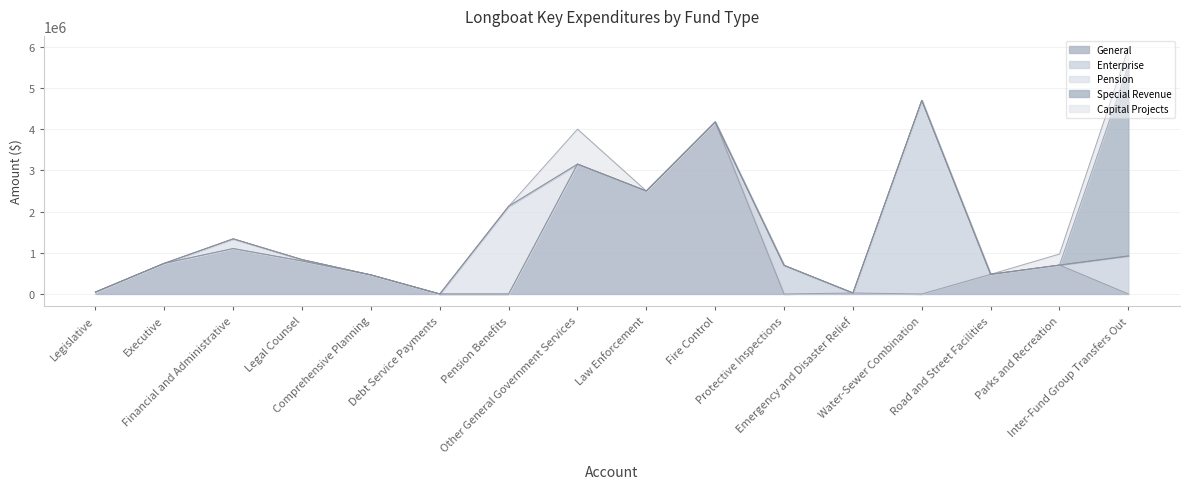

Which series has the largest total across all categories?

General